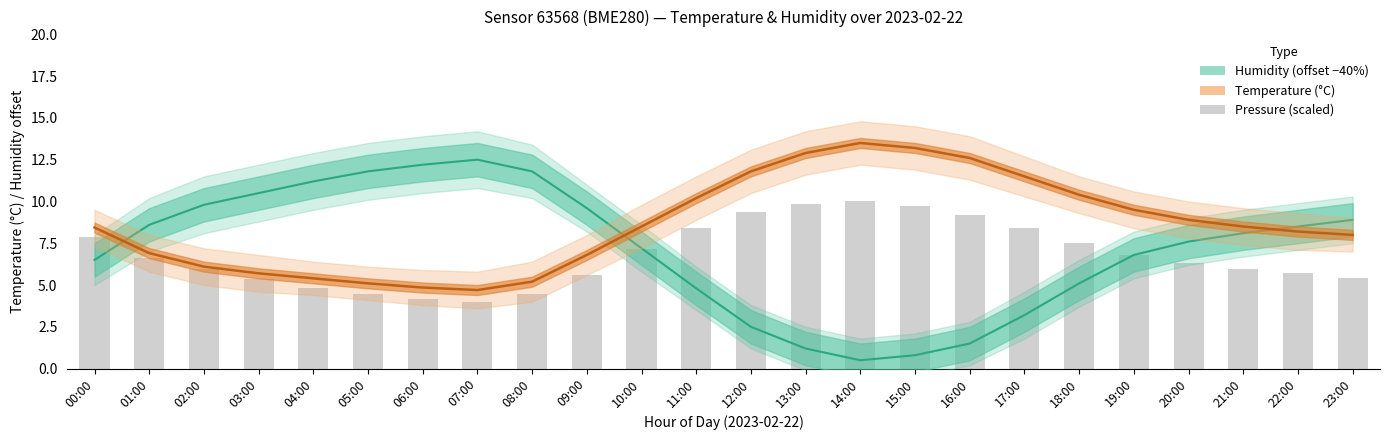

The chart shows a value of 5.3 at 03:00. True or false?

True